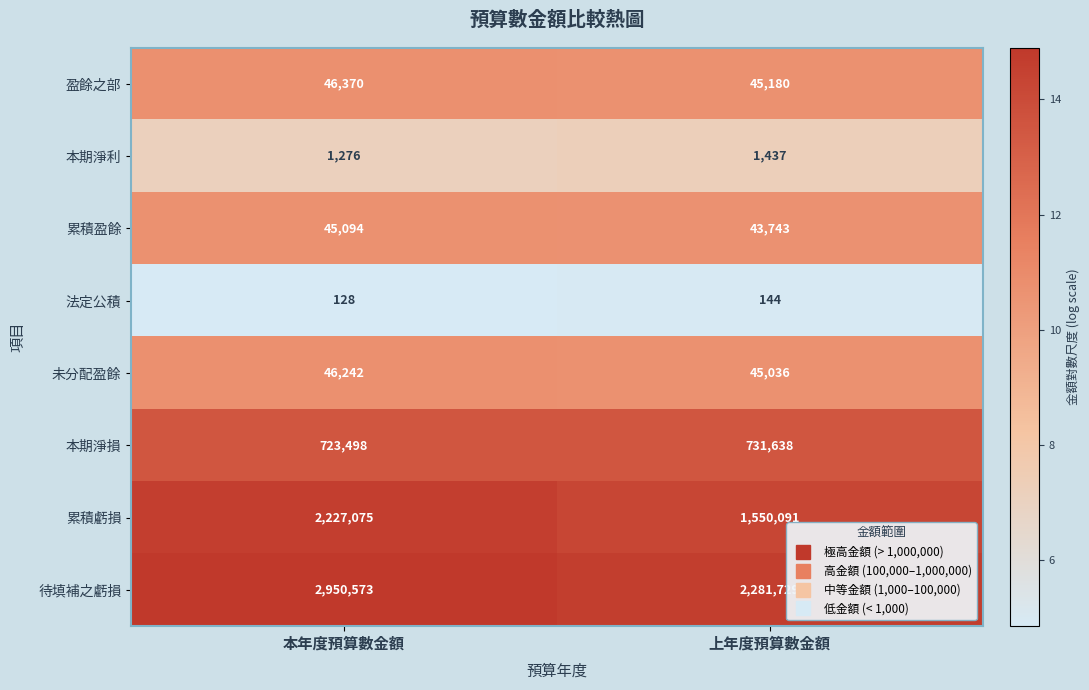

Which series has the widest spread of values?

累積虧損